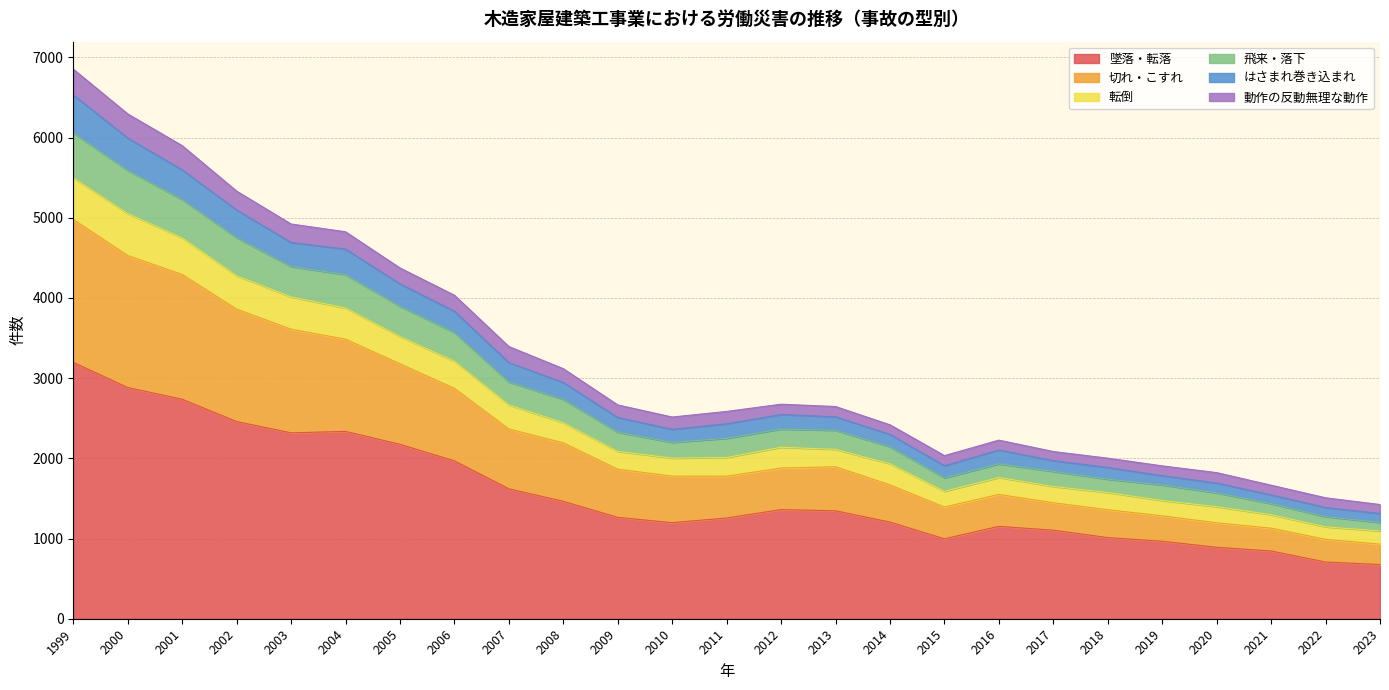

Which category has the lowest value in the はさまれ巻き込まれ series?

2023